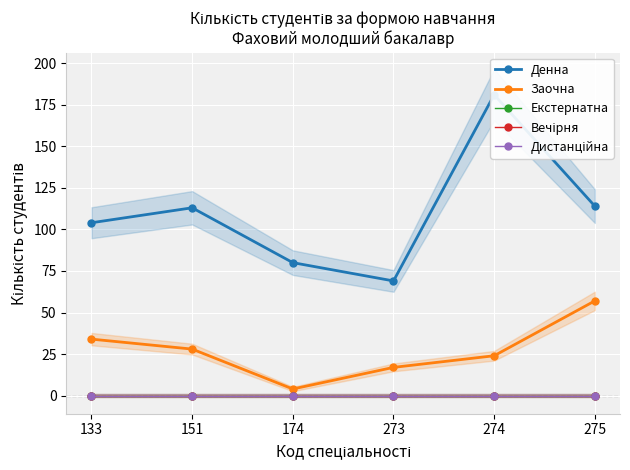

True or false: Дистанційна has more than 2 interior local peaks.

False